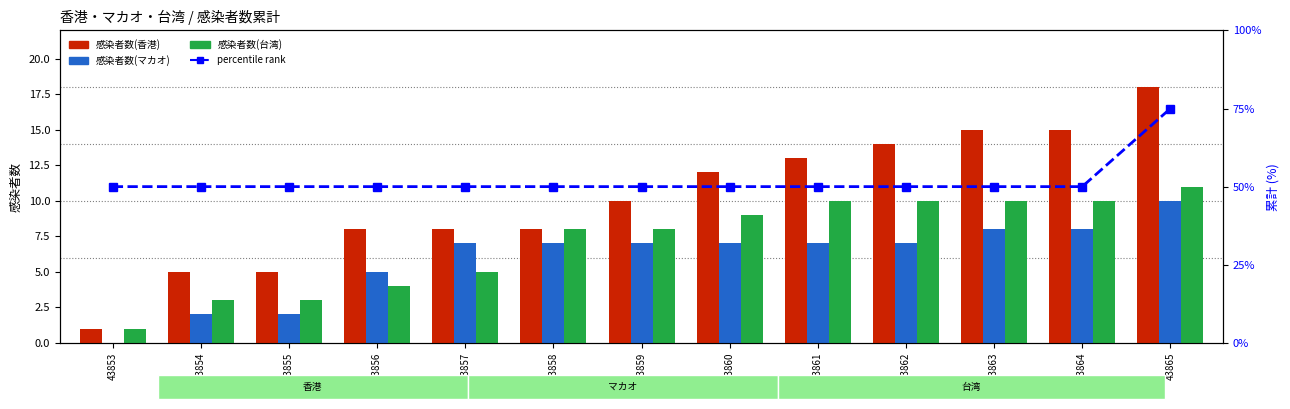

What is the spread (max minus min) of values at 43853?

50